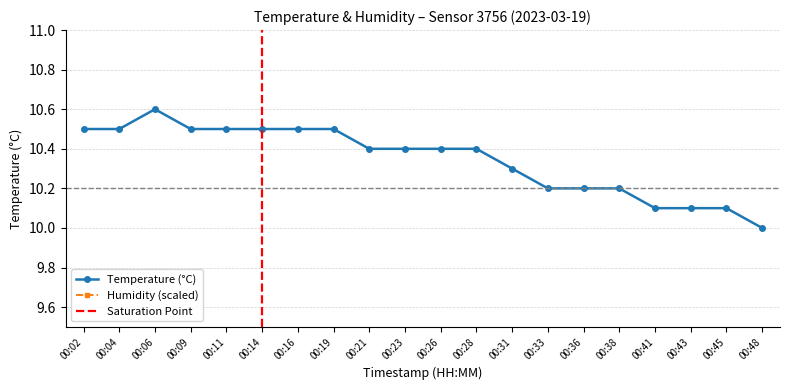

What is the minimum value shown in the chart?

10.0